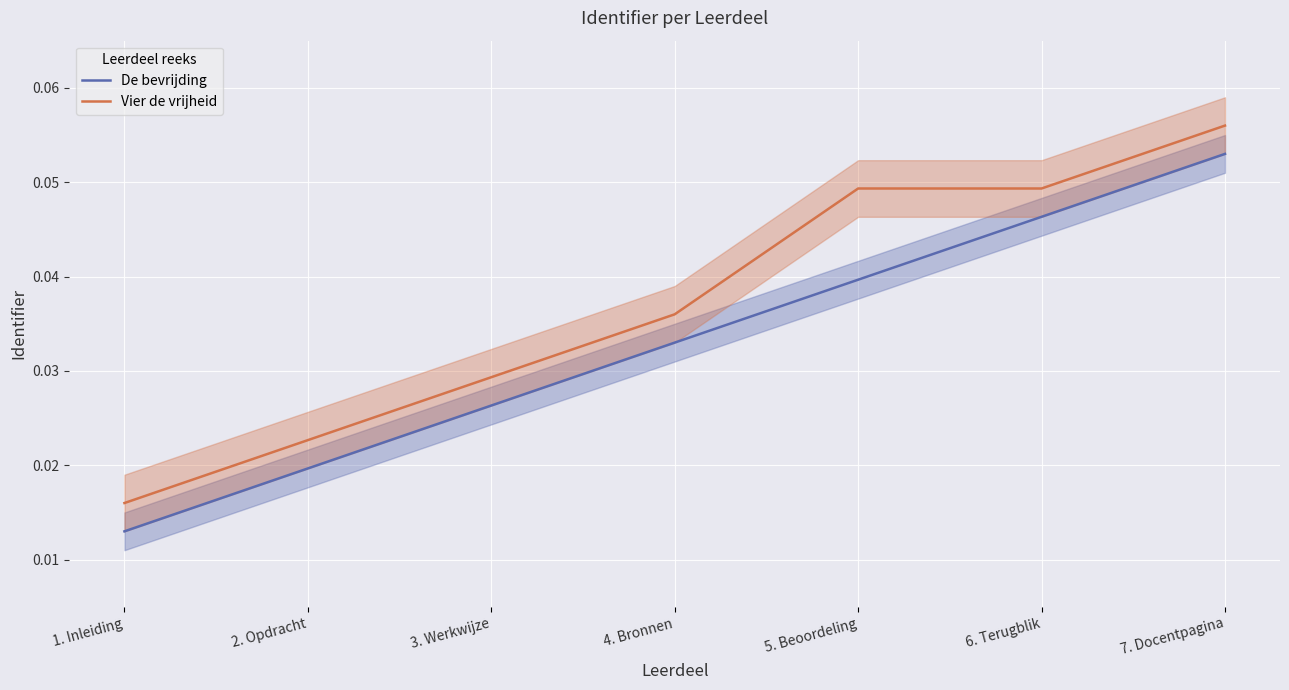

Reading left to right, what are all the values shown in this chart?

De bevrijding: 0.0	0.0	0.0	0.0	0.0	0.0	0.1
Vier de vrijheid: 0.0	0.0	0.0	0.0	0.0	0.0	0.1